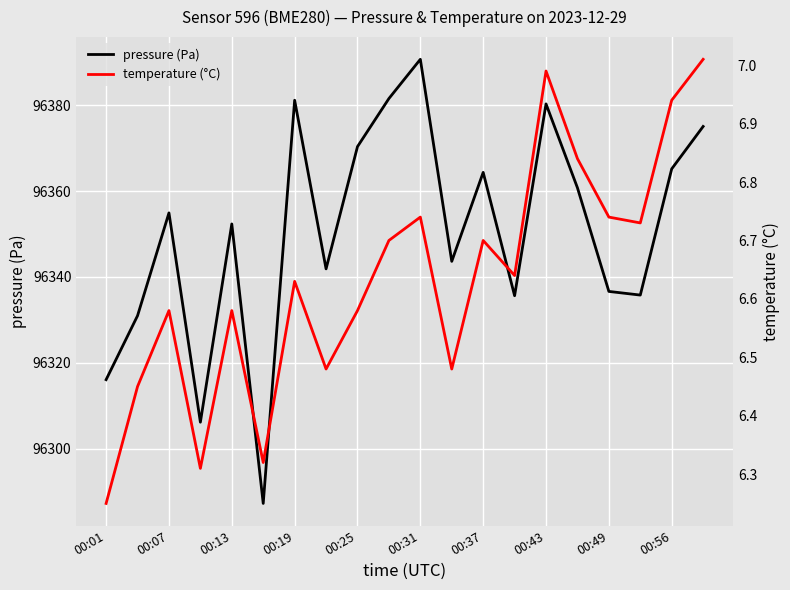

How many data points does each series have?

20